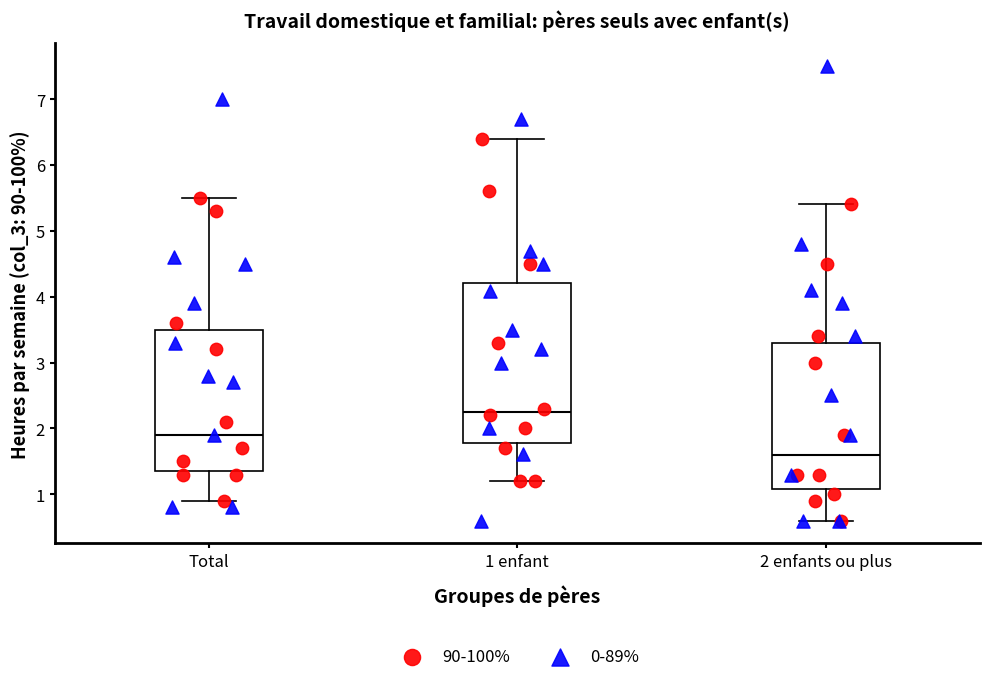

Reading left to right, read every box against the y-axis: the position of its median line, the range the box covers, and the ends of its whiskers. The values are not printed on the chart, so give them approximately, as read against the axis.

Total: median 1.9, box 1.4 to 3.5, whiskers 0.9 to 5.5
1 enfant: median 2.3, box 1.8 to 4.2, whiskers 1.2 to 6.4
2 enfants ou plus: median 1.6, box 1.1 to 3.3, whiskers 0.6 to 5.4